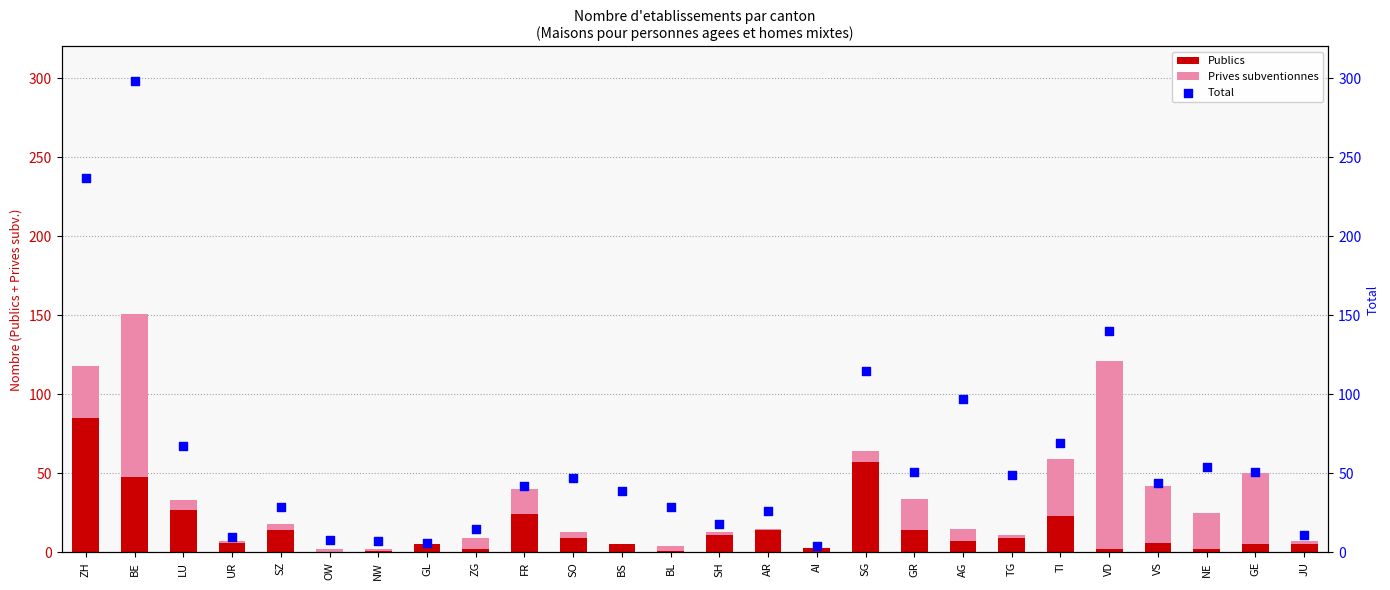

Which series reaches the maximum Y coordinate?

Total